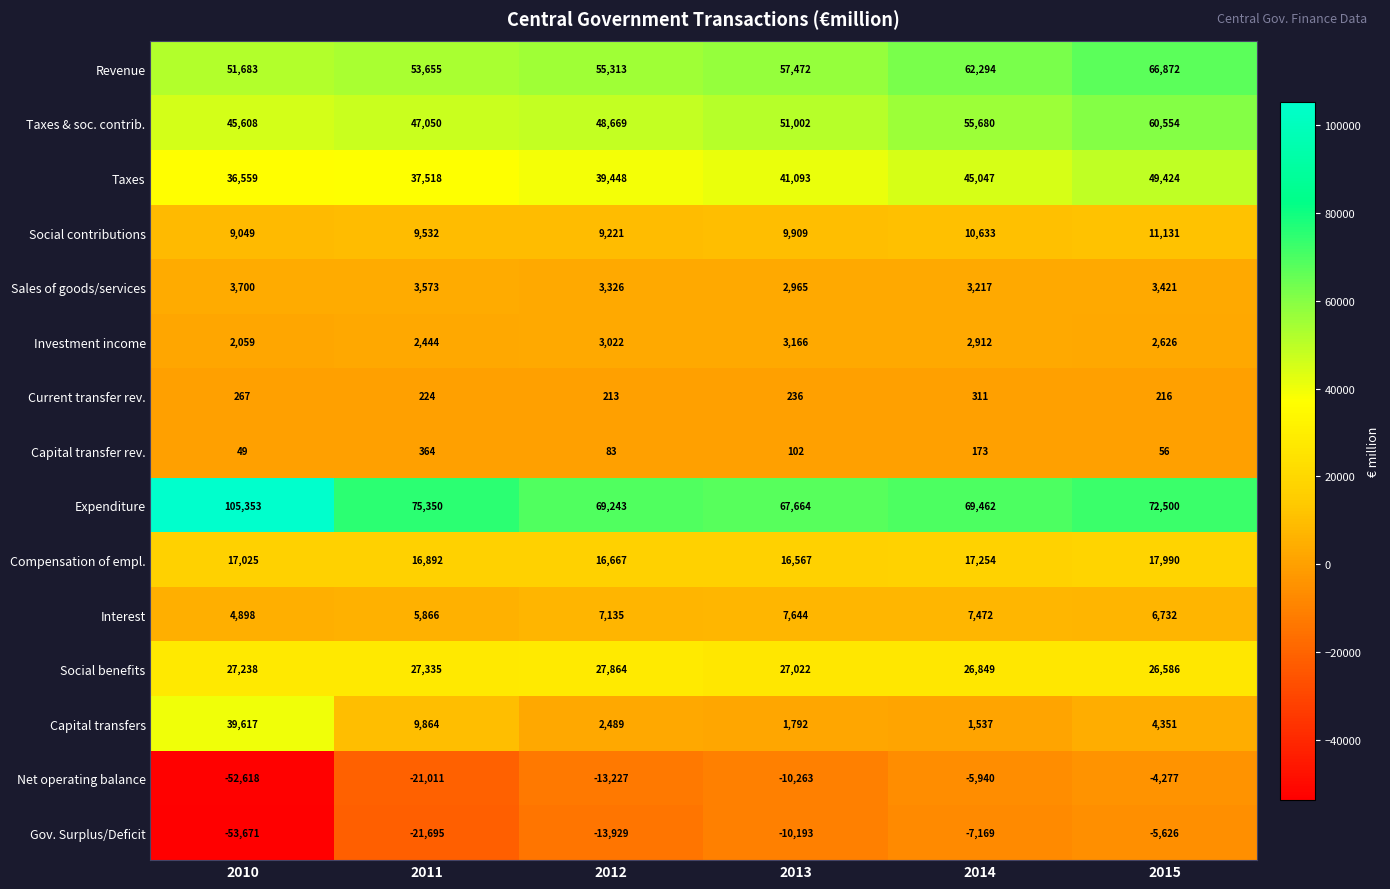

How many values in the Capital transfers series are below 4351?

3